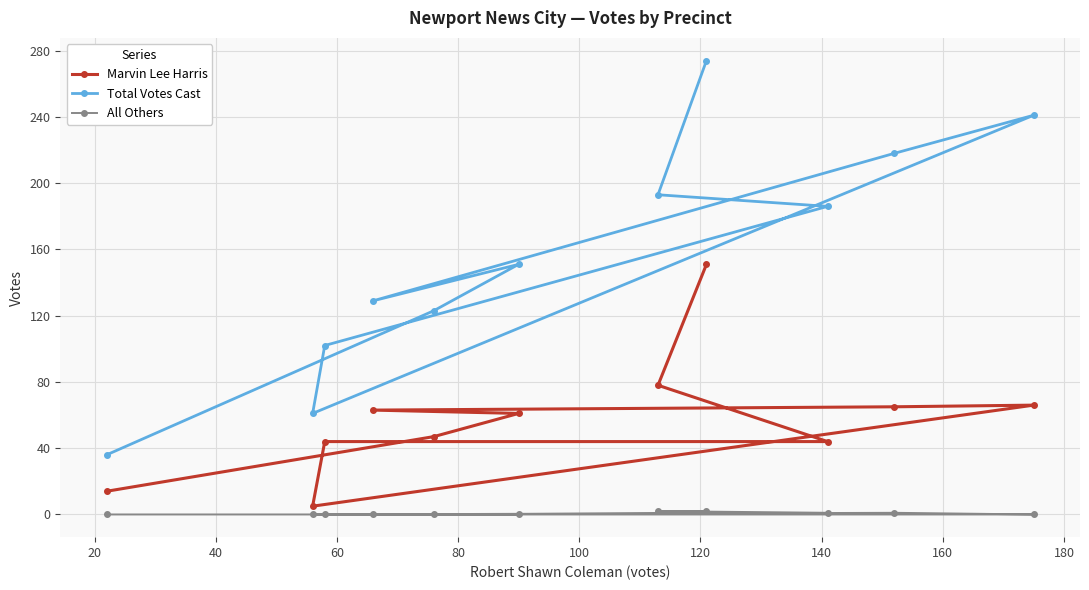

What is the value of the Total Votes Cast point at the 2nd from the left?

61